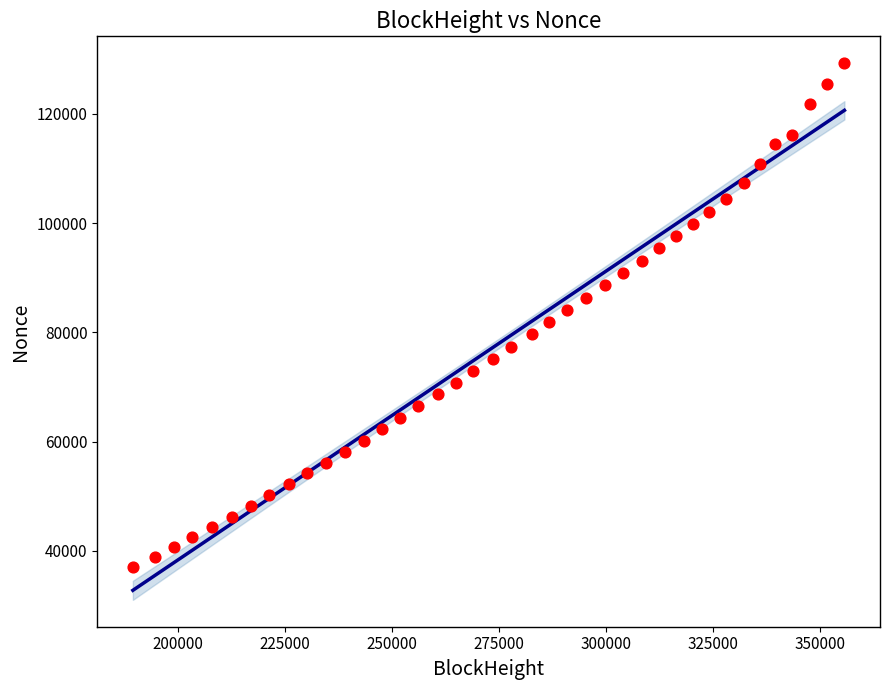

What is the range of X values (max minus min)?

166296